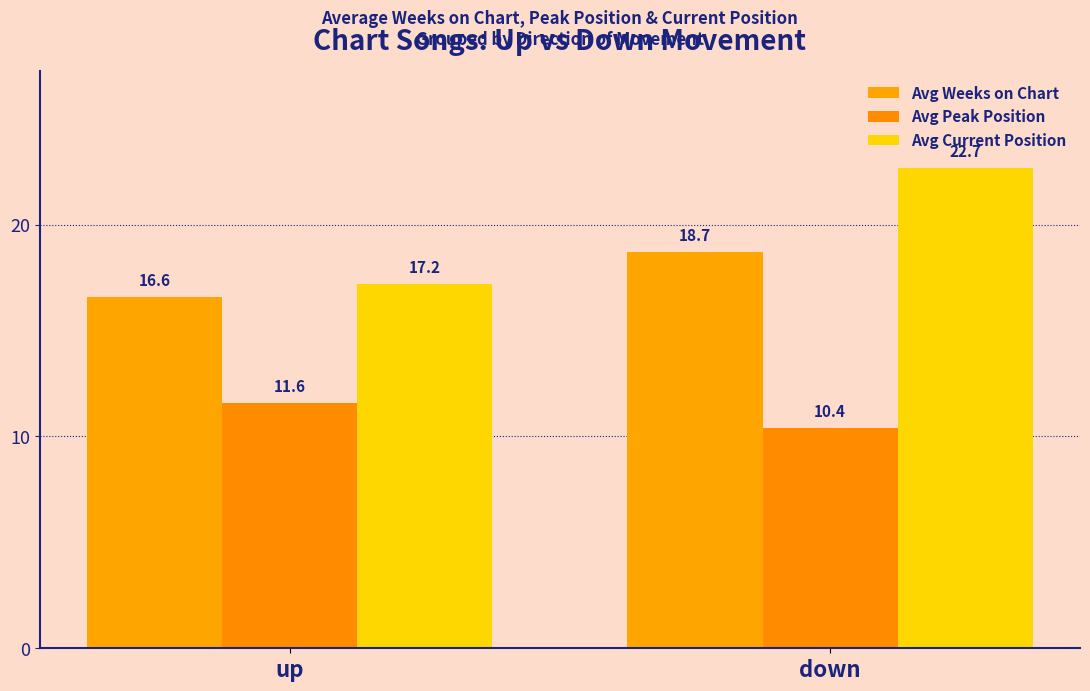

What is the total value across all series at down?

51.8